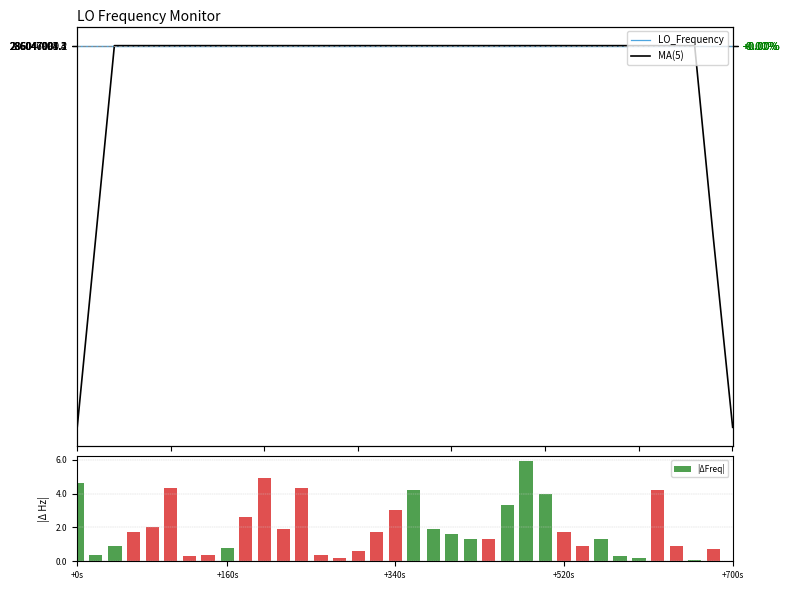

Which series has the widest spread of values?

MA(5)